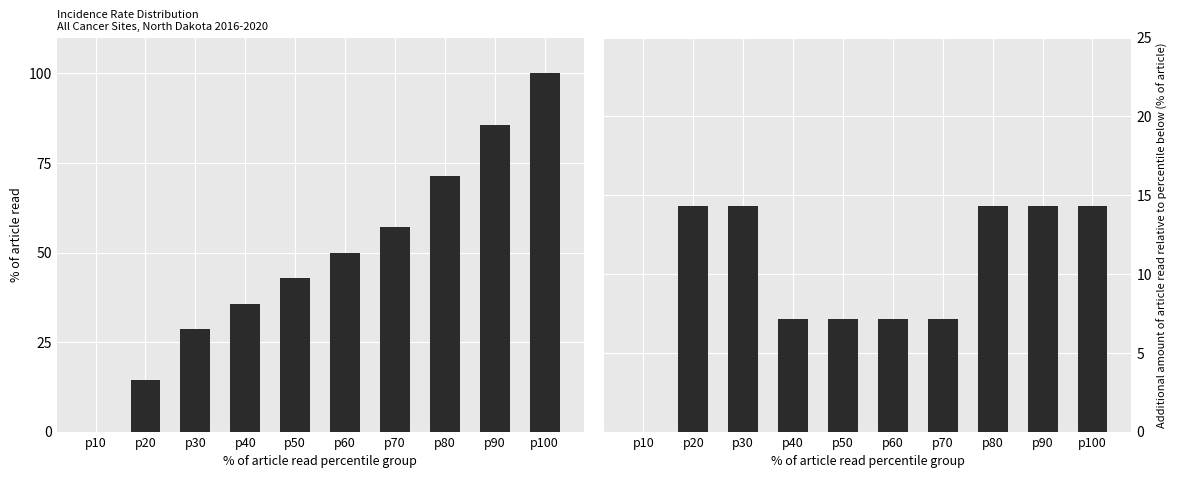

The Additional % of article read series shows 14.3 at p30. True or false?

True